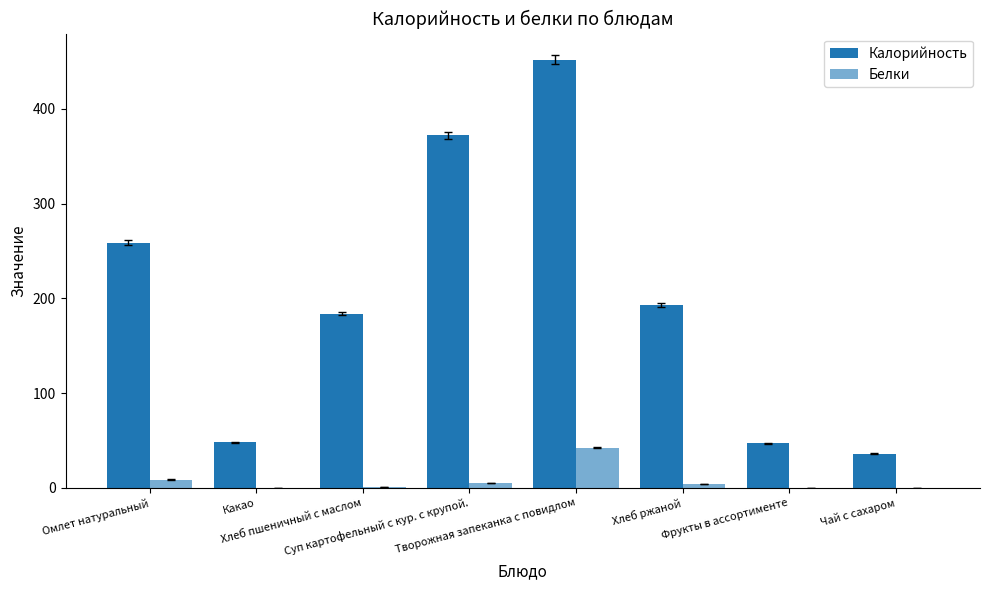

Rank the series by their maximum value, from highest to lowest.

Калорийность, Белки